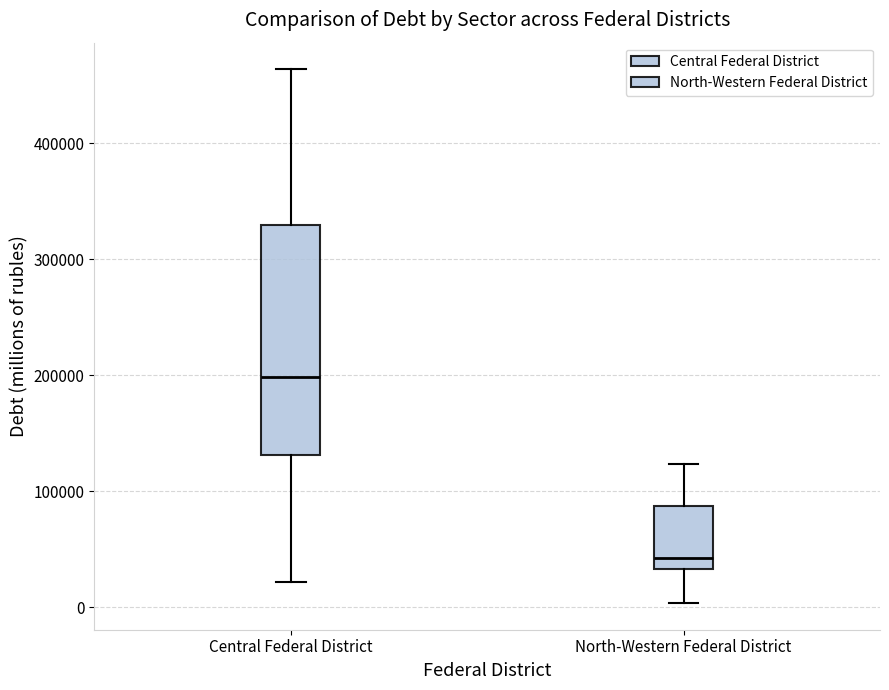

Where does the median line of the box for Central Federal District sit on the y-axis? The values are not printed on the chart, so give them approximately, as read against the axis.

200000